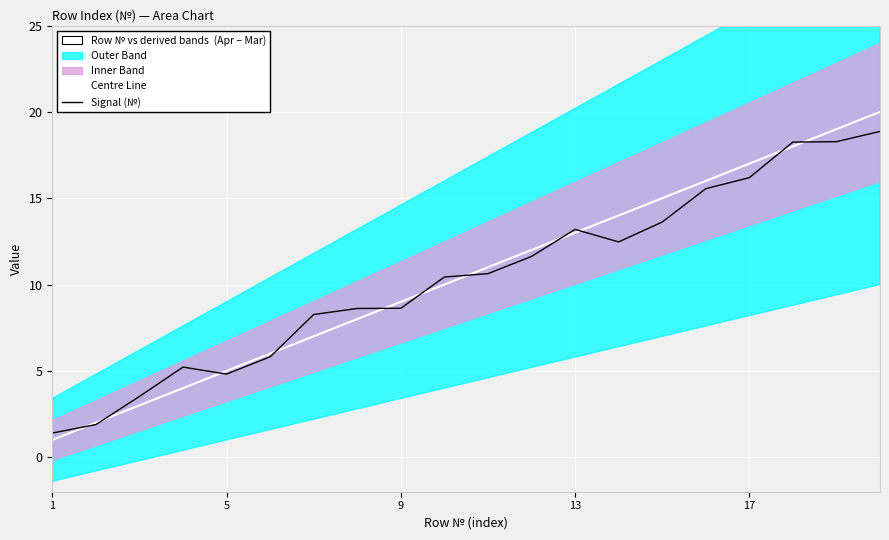

What is the difference between the maximum and minimum values in the Centre Line series?

19.0